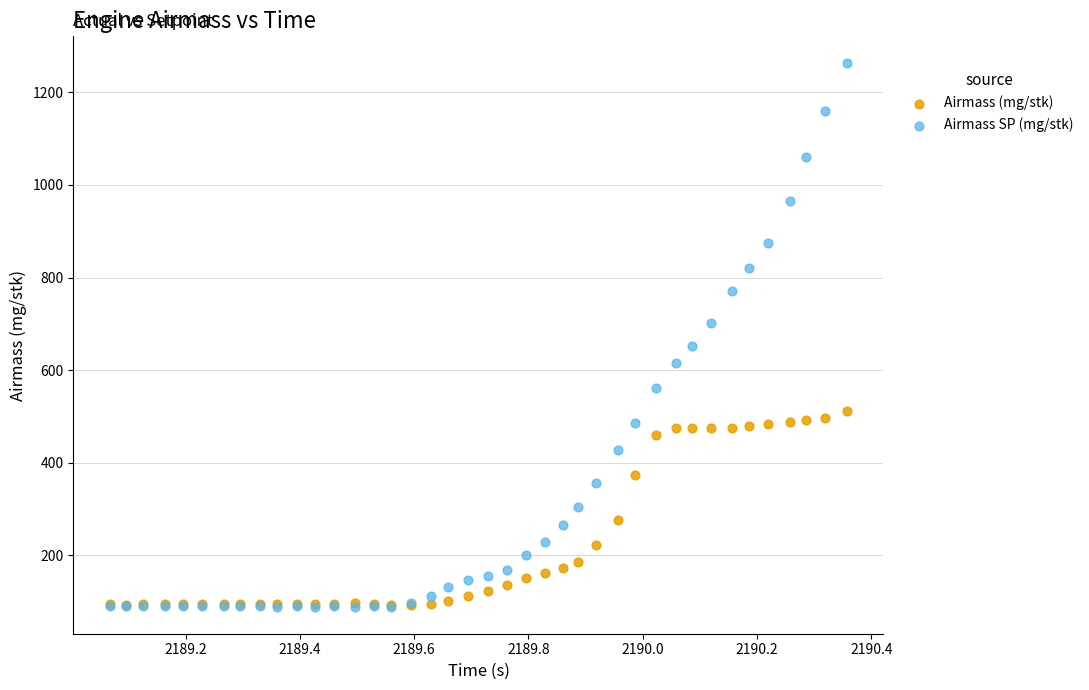

Which series reaches the maximum Y coordinate?

Airmass SP (mg/stk)